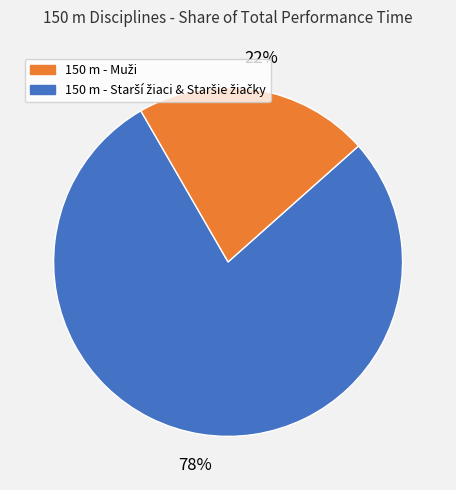

To the nearest percent, what is the difference between the largest and smallest slice percentages?

56%